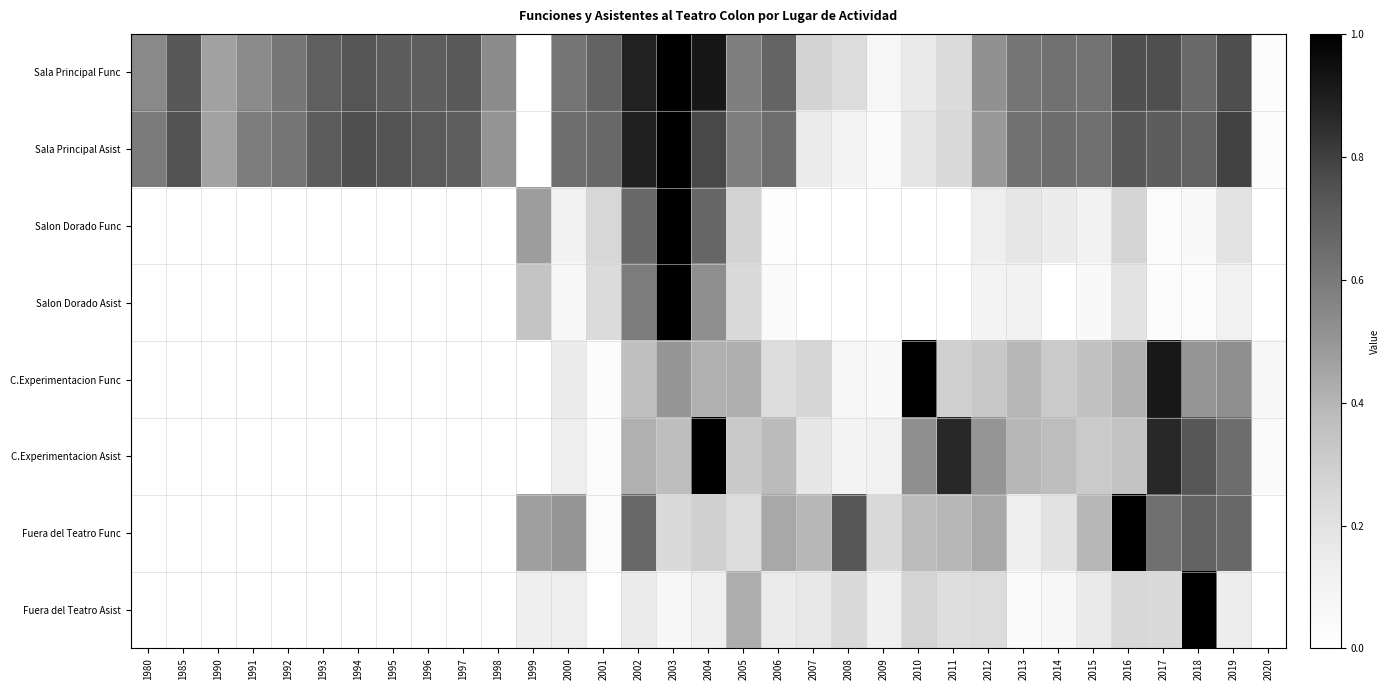

How many categories are shown in the chart?

33